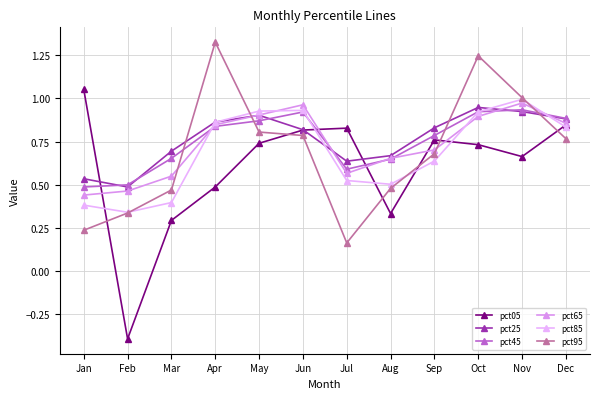

Reading right to left, what are all the values shown in this chart?

pct05: Dec=0.8	Nov=0.7	Oct=0.7	Sep=0.8	Aug=0.3	Jul=0.8	Jun=0.8	May=0.7	Apr=0.5	Mar=0.3	Feb=-0.4	Jan=1.1
pct25: Dec=0.9	Nov=0.9	Oct=0.9	Sep=0.8	Aug=0.7	Jul=0.6	Jun=0.8	May=0.9	Apr=0.9	Mar=0.7	Feb=0.5	Jan=0.5
pct45: Dec=0.9	Nov=0.9	Oct=0.9	Sep=0.8	Aug=0.6	Jul=0.6	Jun=0.9	May=0.9	Apr=0.8	Mar=0.7	Feb=0.5	Jan=0.5
pct65: Dec=0.9	Nov=1.0	Oct=0.9	Sep=0.7	Aug=0.7	Jul=0.6	Jun=1.0	May=0.9	Apr=0.8	Mar=0.5	Feb=0.5	Jan=0.4
pct85: Dec=0.8	Nov=1.0	Oct=0.9	Sep=0.6	Aug=0.5	Jul=0.5	Jun=0.9	May=0.9	Apr=0.9	Mar=0.4	Feb=0.3	Jan=0.4
pct95: Dec=0.8	Nov=1.0	Oct=1.2	Sep=0.7	Aug=0.5	Jul=0.2	Jun=0.8	May=0.8	Apr=1.3	Mar=0.5	Feb=0.3	Jan=0.2